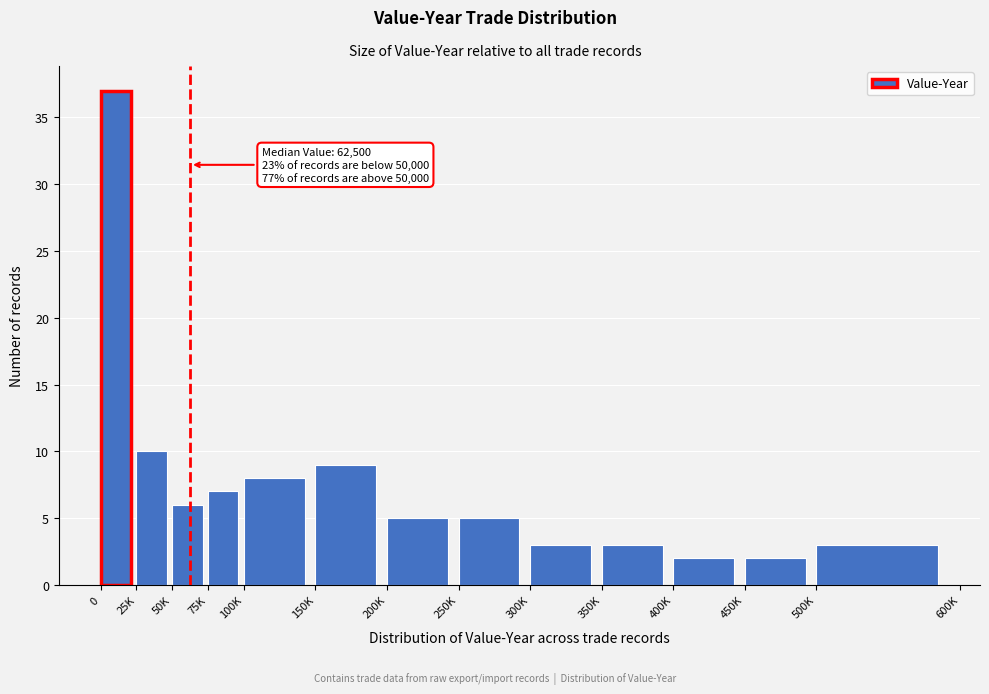

Reading left to right, list all the values displayed in this chart.

0=37	25K=10	50K=6	75K=7	100K=8	150K=9	200K=5	250K=5	300K=3	350K=3	400K=2	450K=2	500K=3